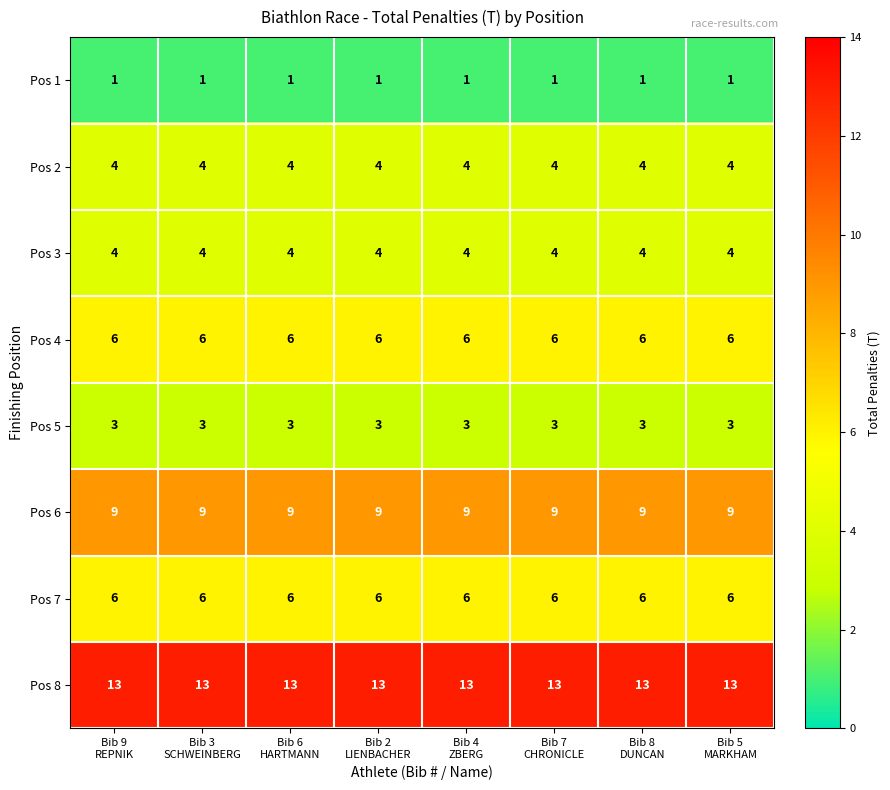

What is the average value of the Pos 2 series?

4